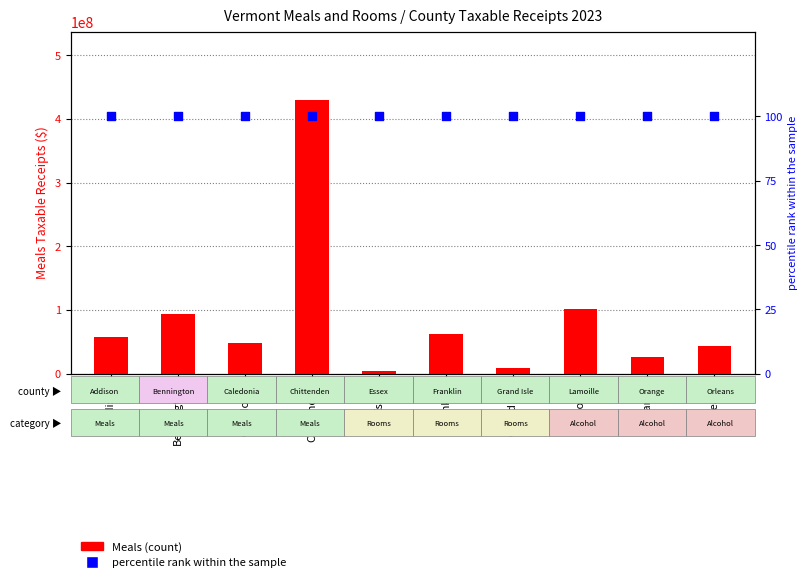

At how many categories does at least one series exceed 422016993?

1